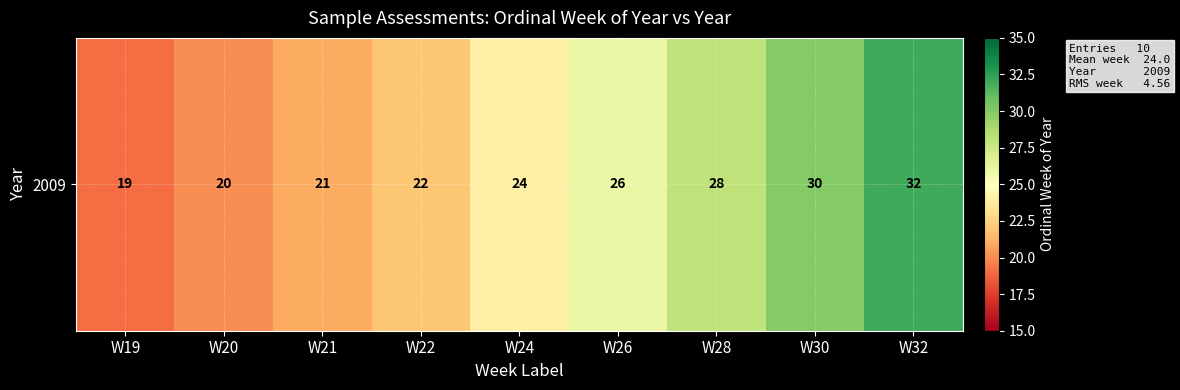

Reading left to right, what are all the values shown in this chart?

19	20	21	22	24	26	28	30	32